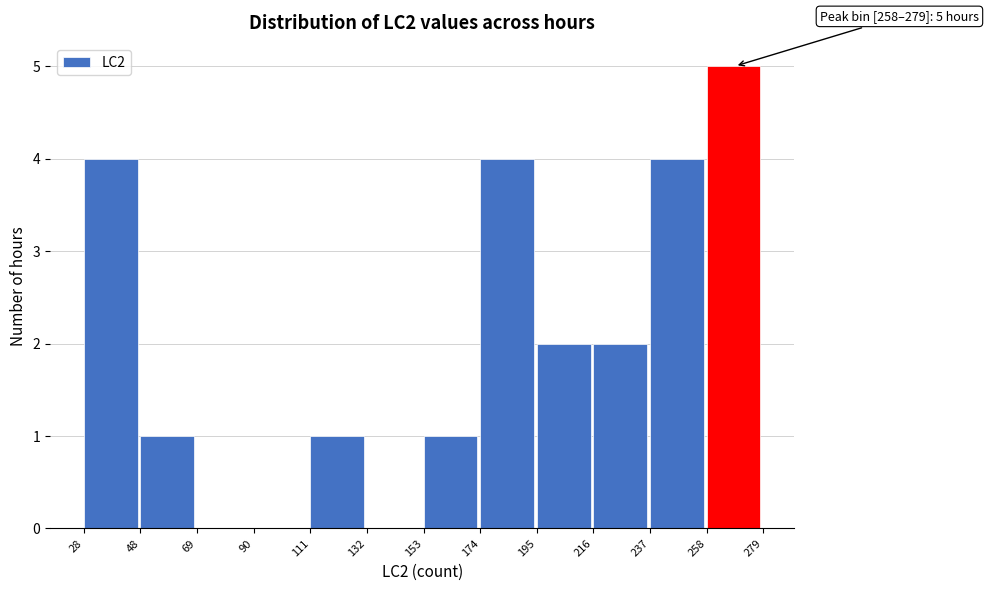

Which range on the x-axis has the tallest bar?

258 to 279